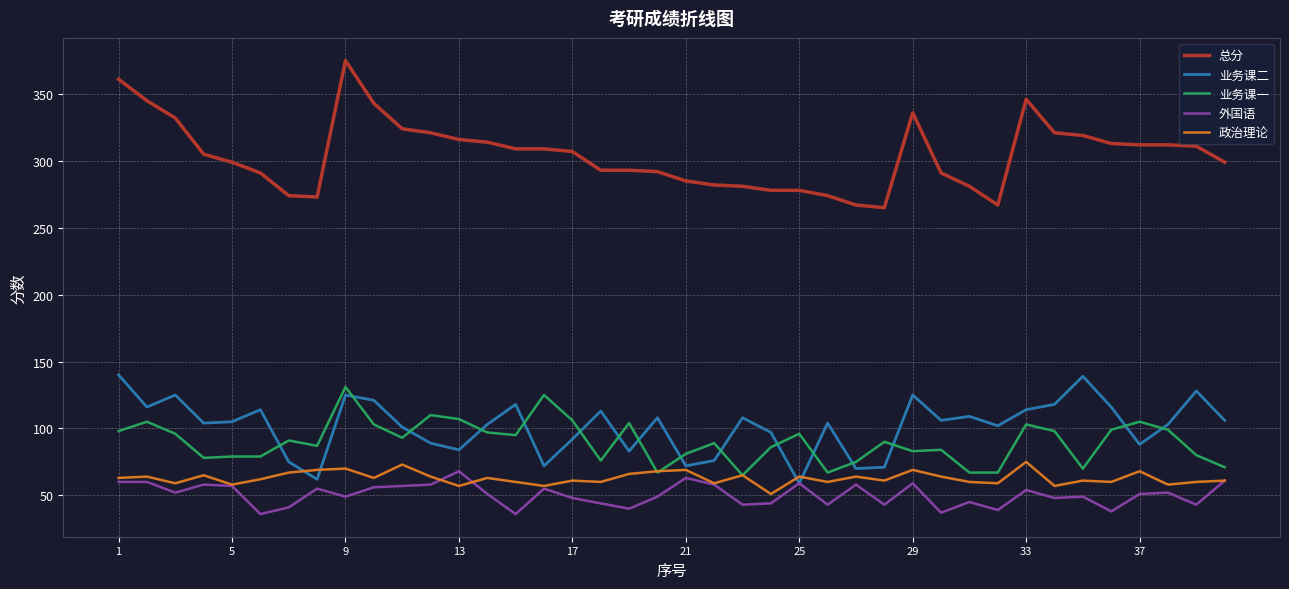

How many distinct data groups are displayed?

5